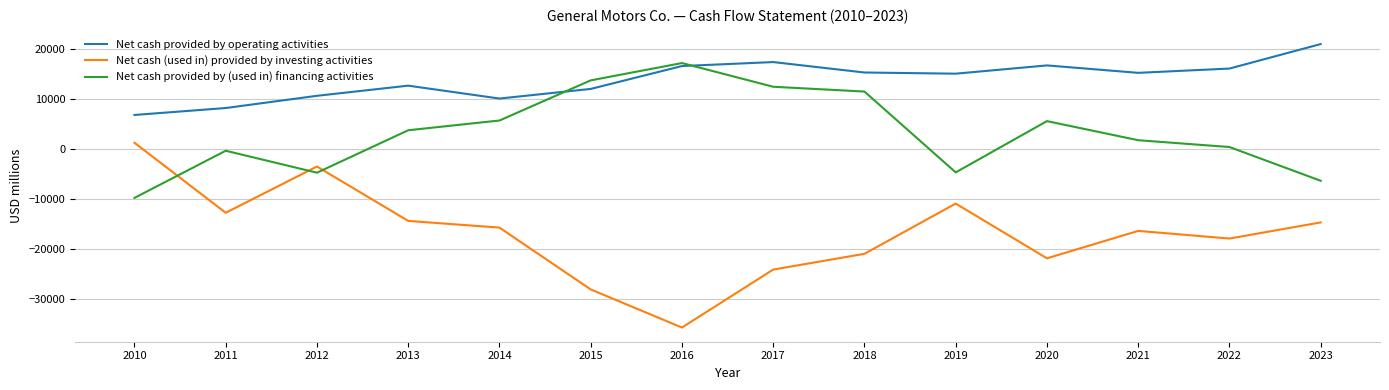

Which category has the highest value in the Net cash (used in) provided by investing activities series?

2010